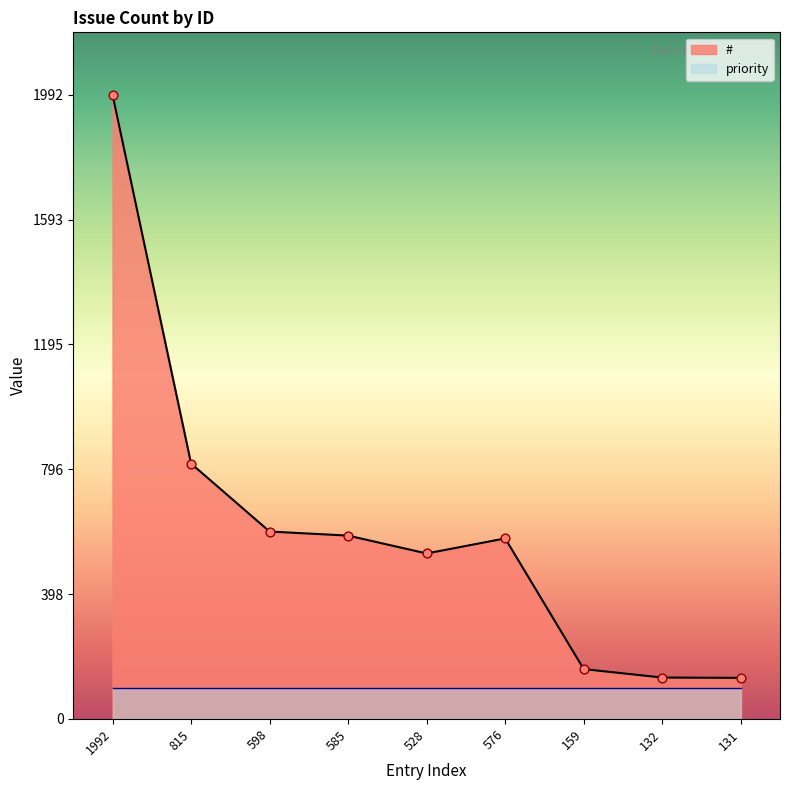

What is the change in value from 815 to 132?

-683